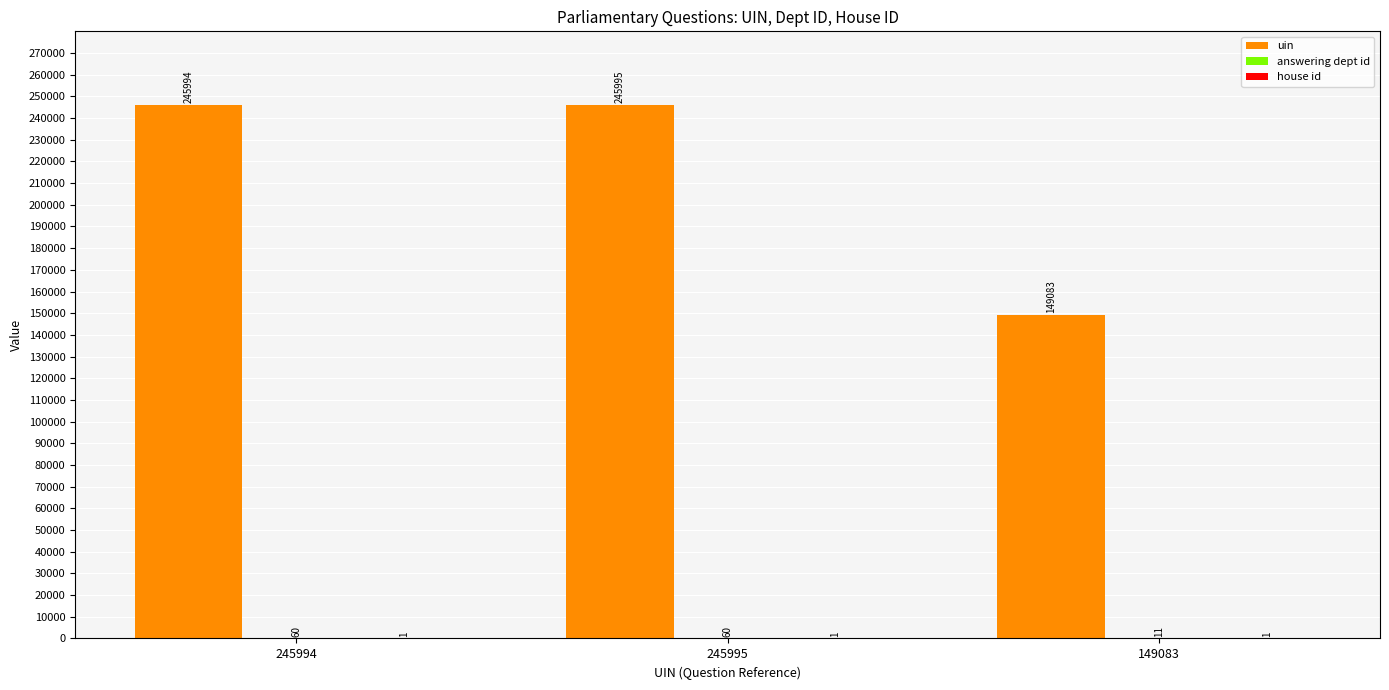

Which series has the largest total across all categories?

uin